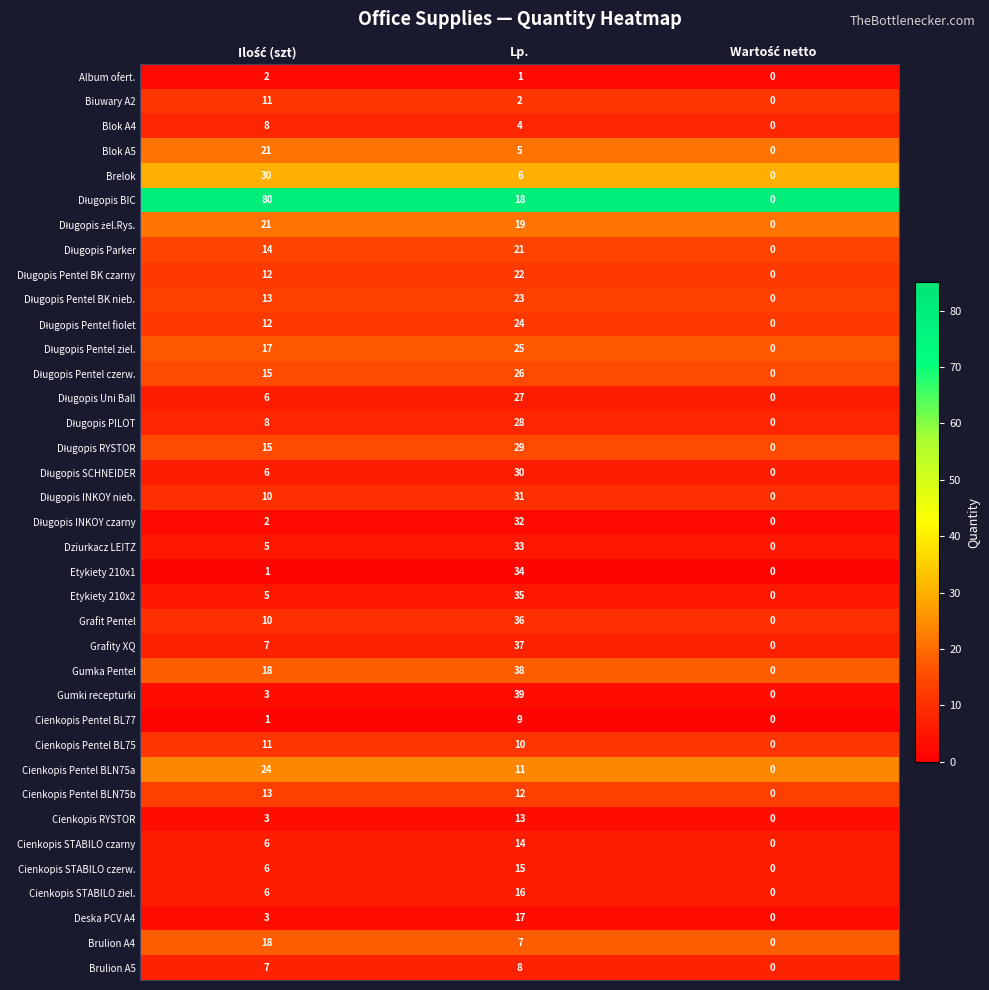

Count the Cienkopis RYSTOR values in the range 0 to 13.

3